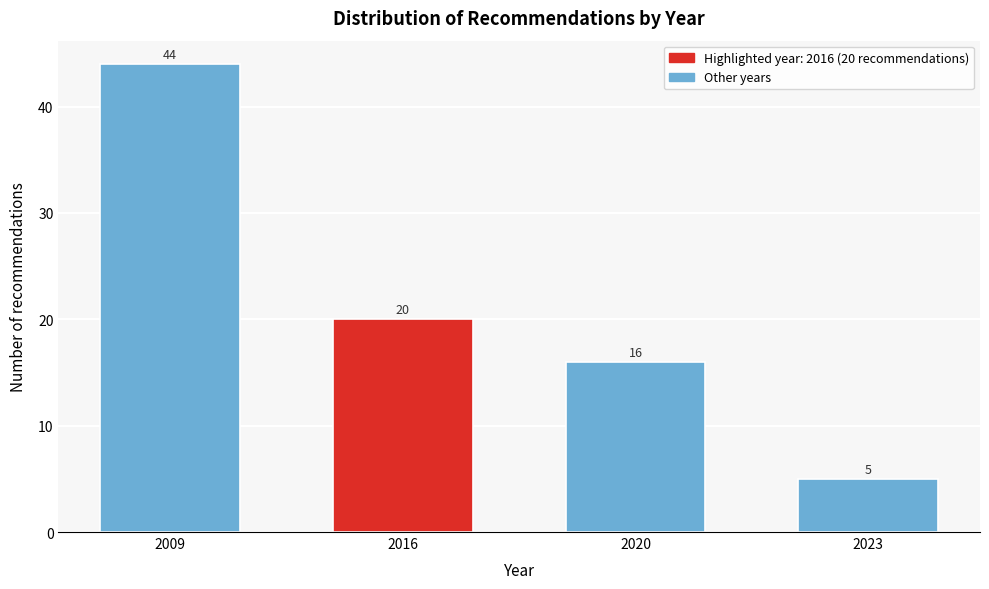

Reading left to right, what are all the values shown in this chart?

2009=44	2016=20	2020=16	2023=5